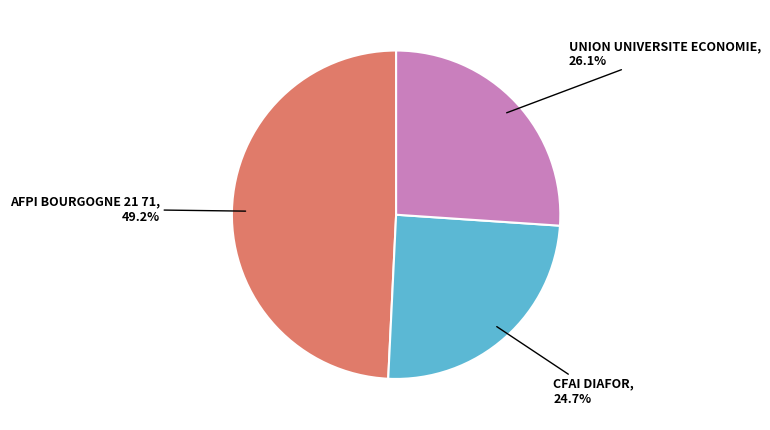

What is the largest slice in the pie chart?

AFPI BOURGOGNE 21 71